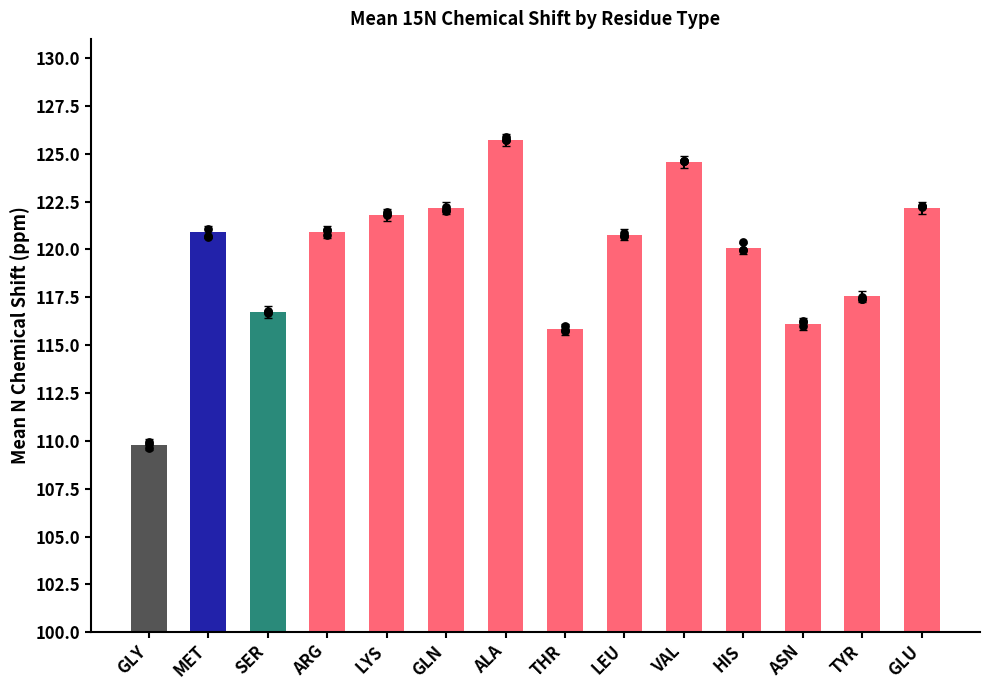

What is the change in value from LYS to GLN?

+0.4